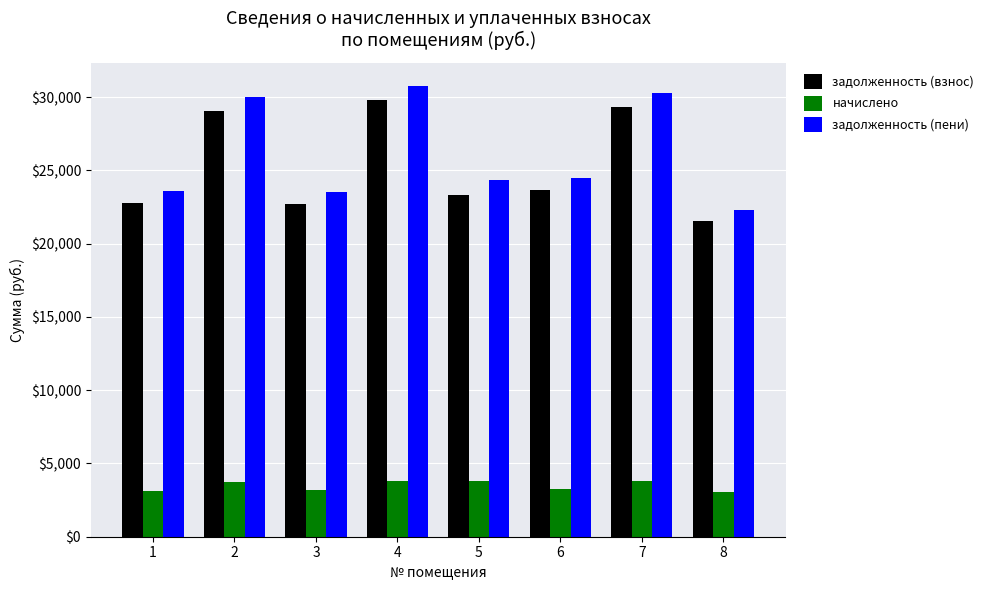

What is the spread (max minus min) of values at 7?

26513.9